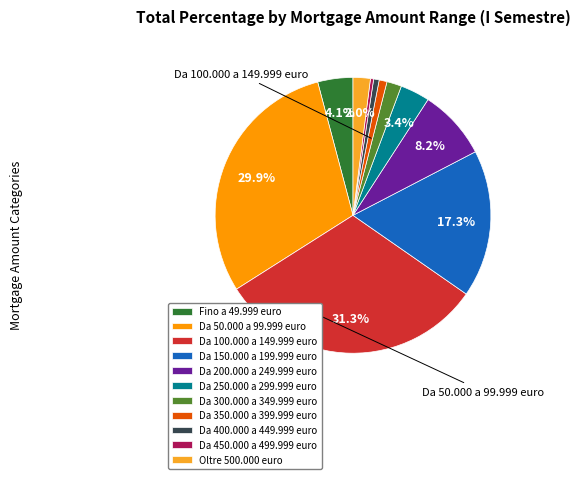

What is the largest slice in the pie chart?

Da 100.000 a 149.999 euro